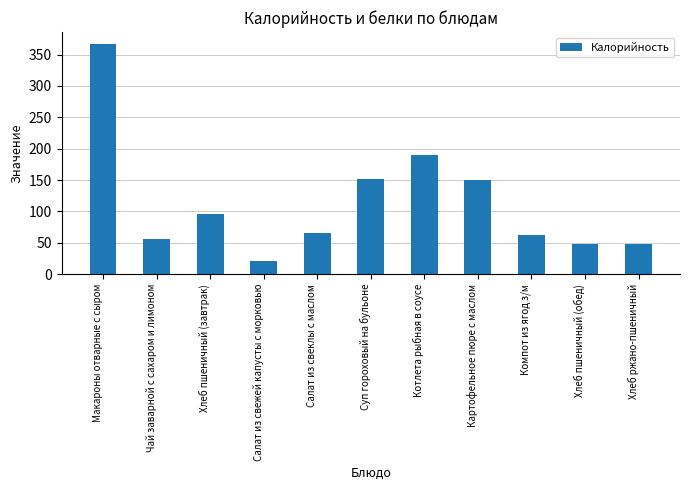

What is the label of the 3rd bar from the left?

Хлеб пшеничный (завтрак)